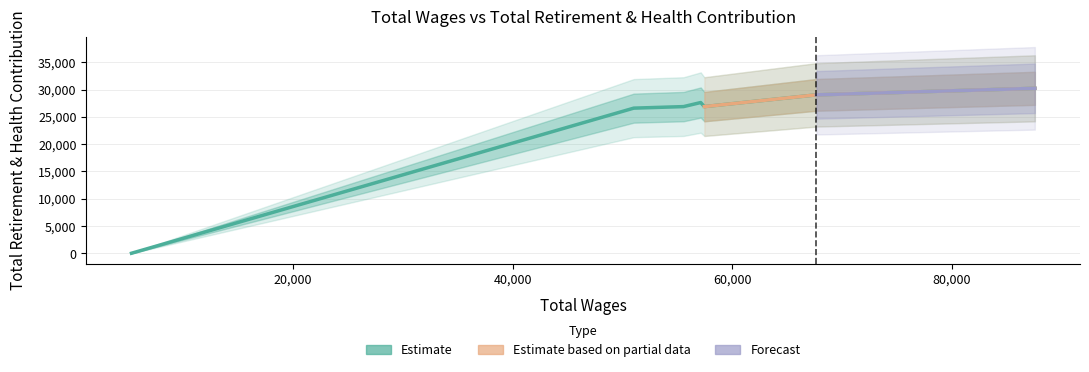

True or false: the data shows 15975 at District Police Officer.

False